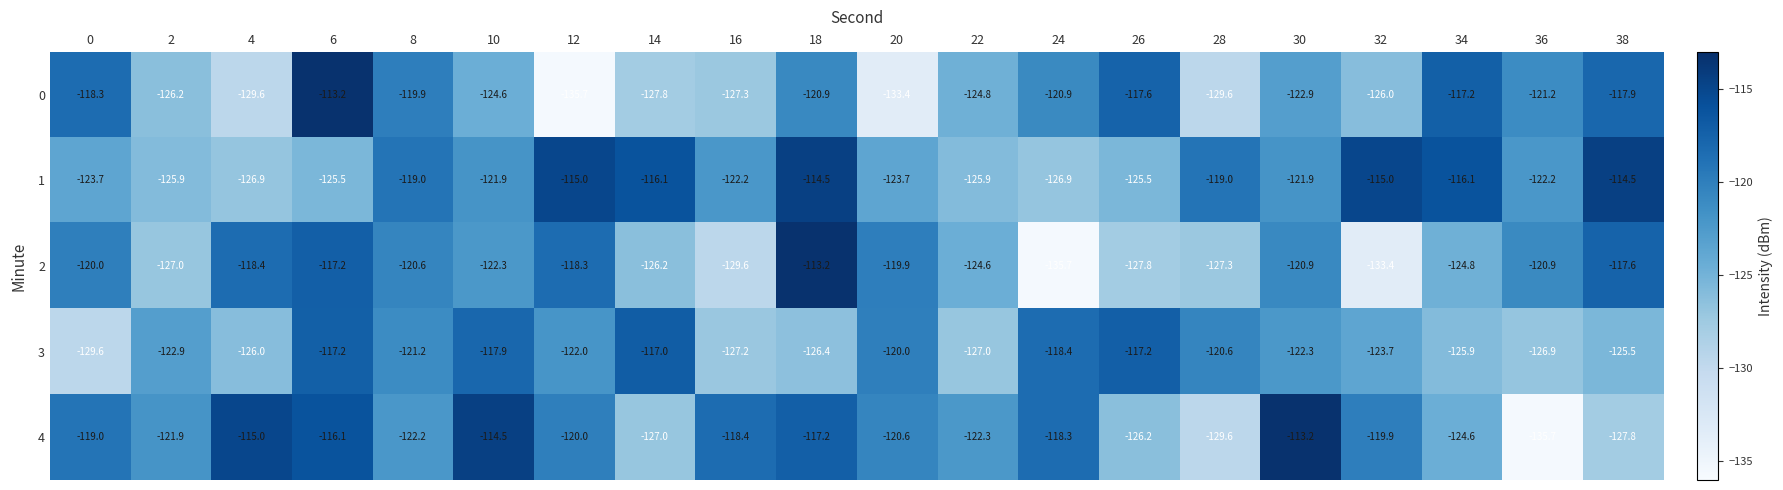

What is the greatest value displayed?

-113.2